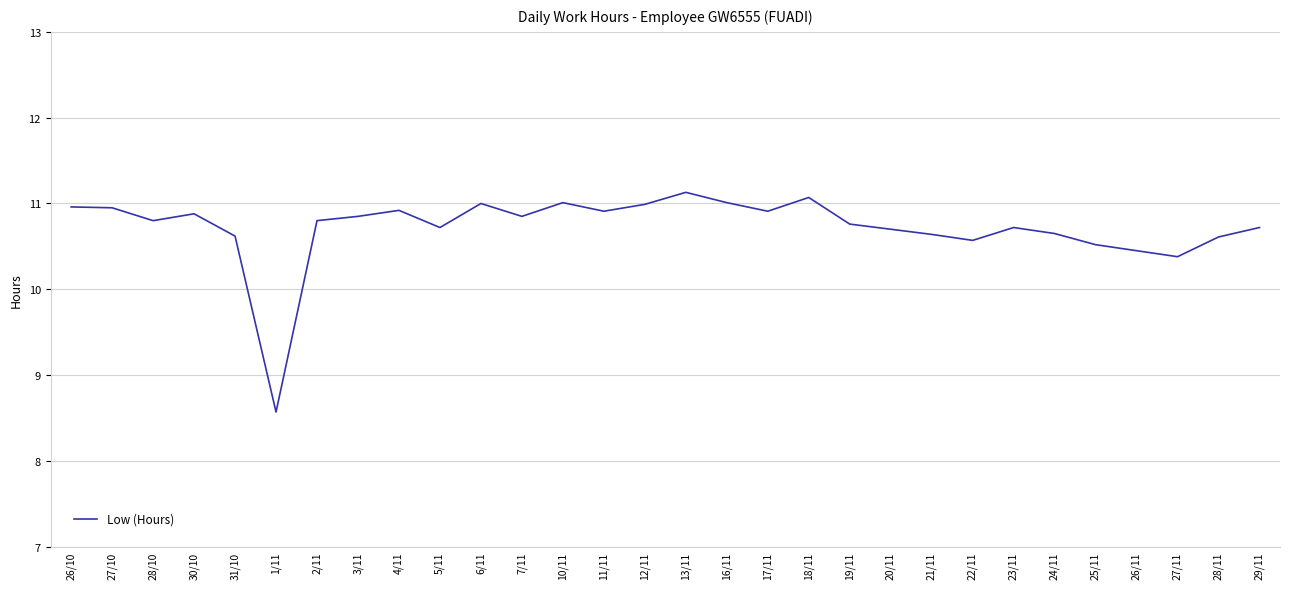

Is this an area chart (filled region under the line)?

No